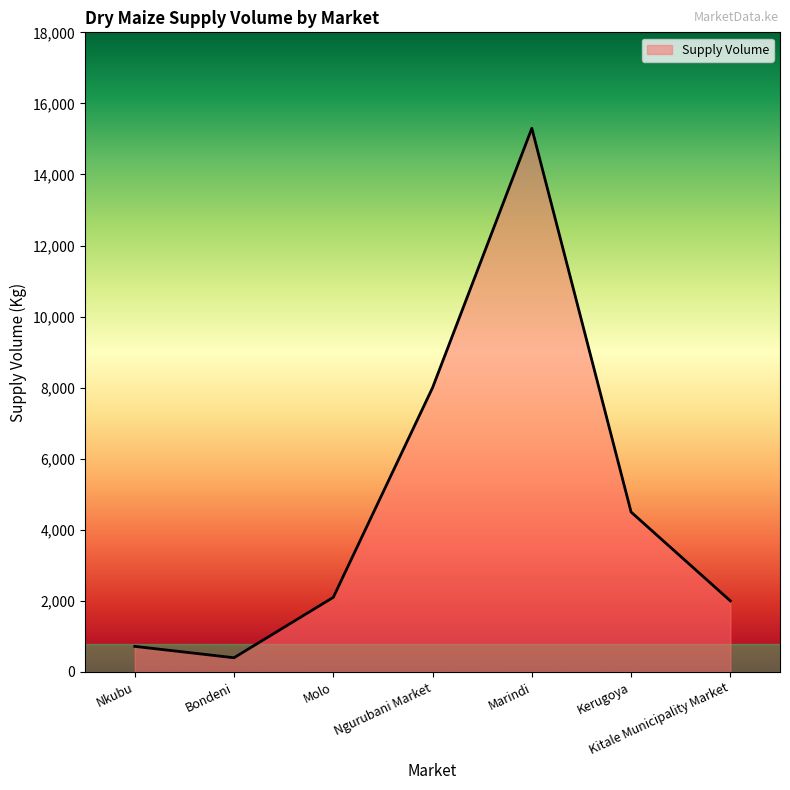

True or false: the data shows 2000 at Kitale Municipality Market.

True